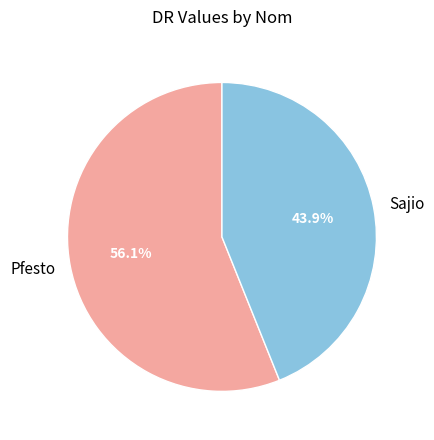

To the nearest percent, what is the difference between the Pfesto and Sajio slice percentages?

12%